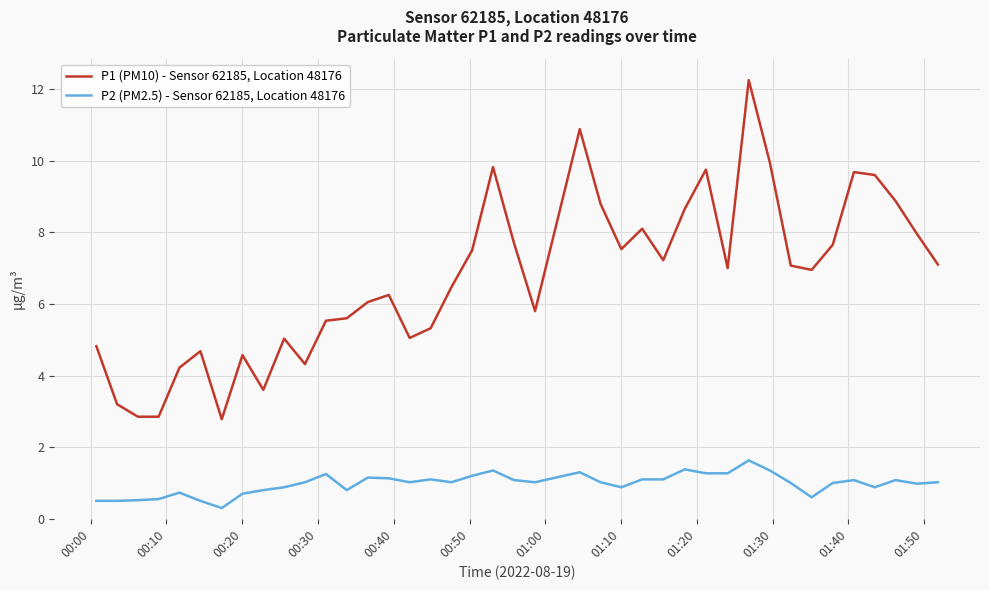

Which series has the largest range (max minus min)?

P1 (PM10) - Sensor 62185, Location 48176